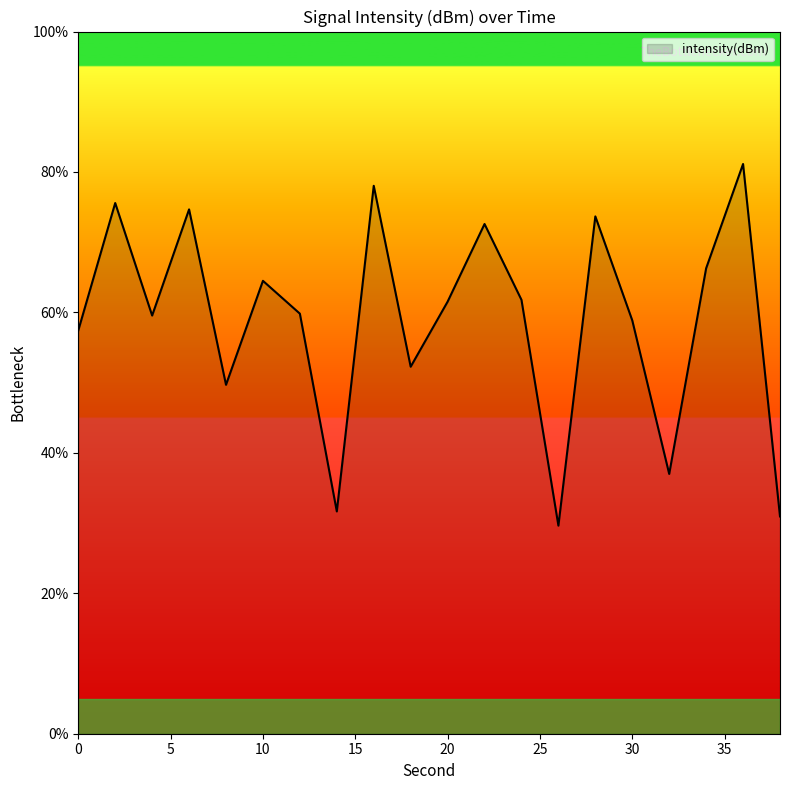

Count the number of values greater than 61.

10